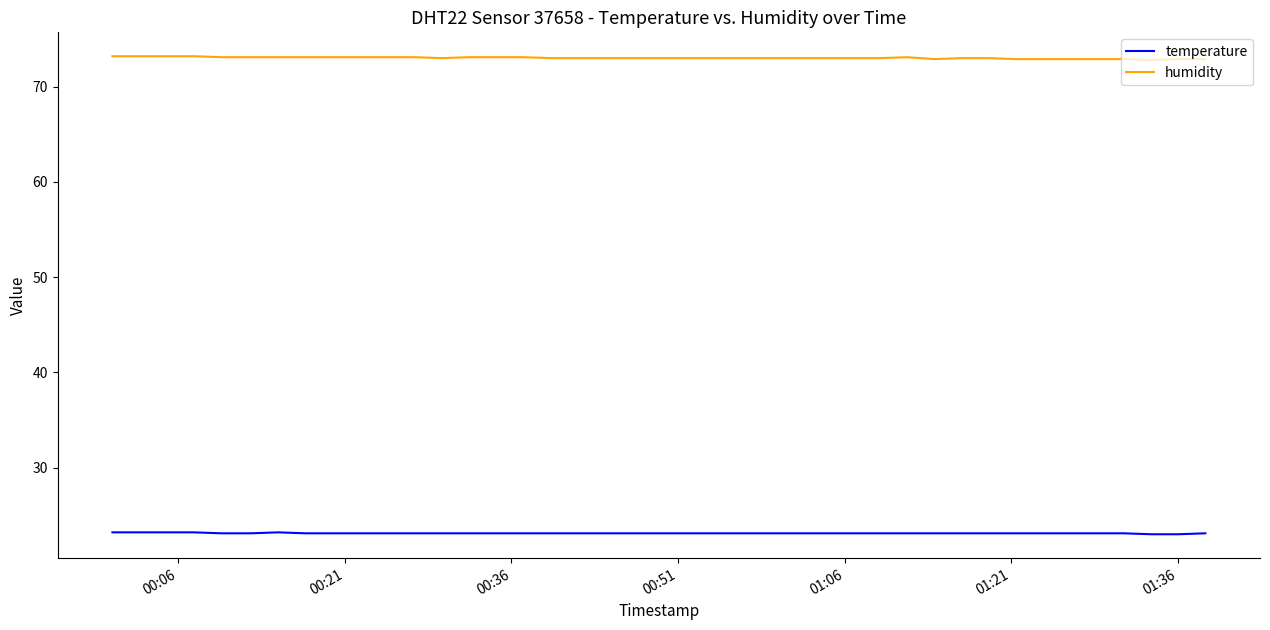

Rank the series by their average value, from lowest to highest.

temperature, humidity